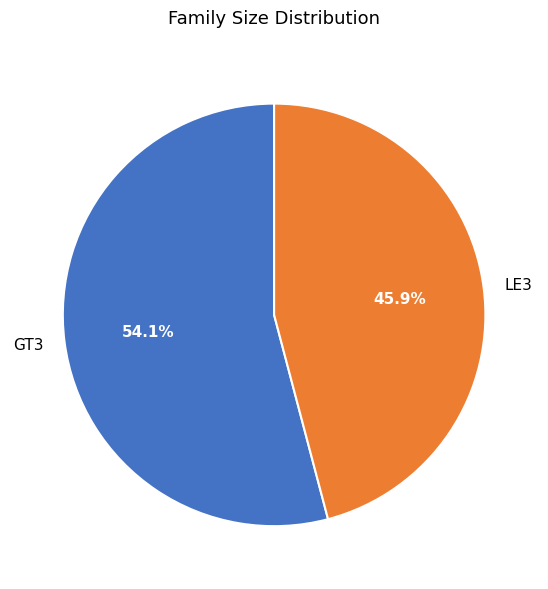

Rank the categories by value from lowest to highest.

LE3, GT3